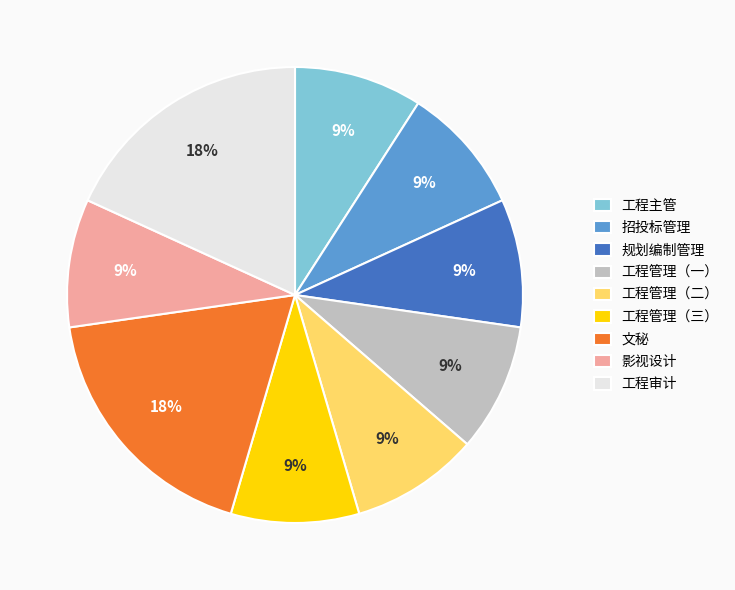

To the nearest percent, what percentage of the pie is 招投标管理?

9%